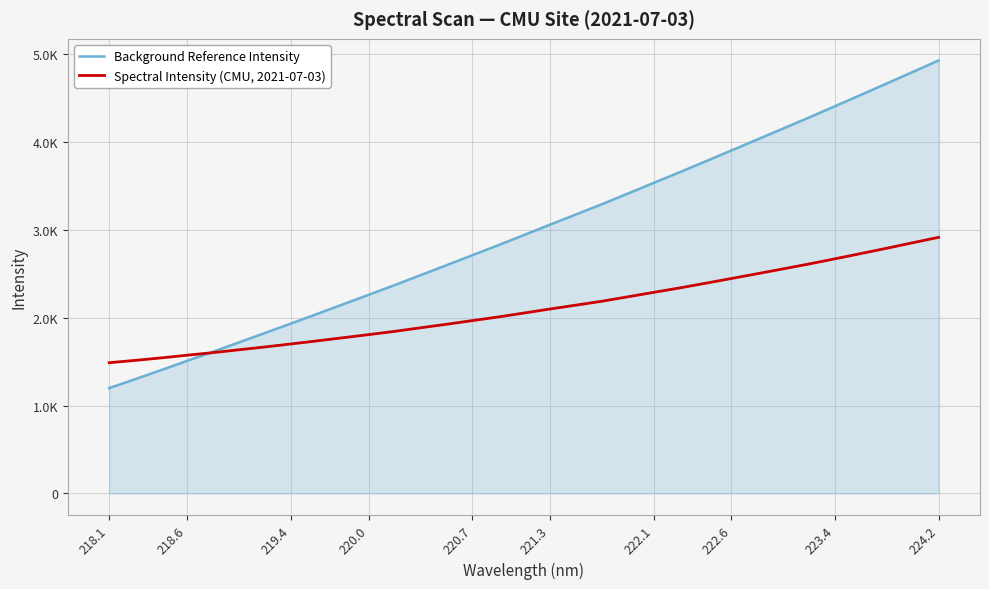

At how many categories does at least one series exceed 4803?

1